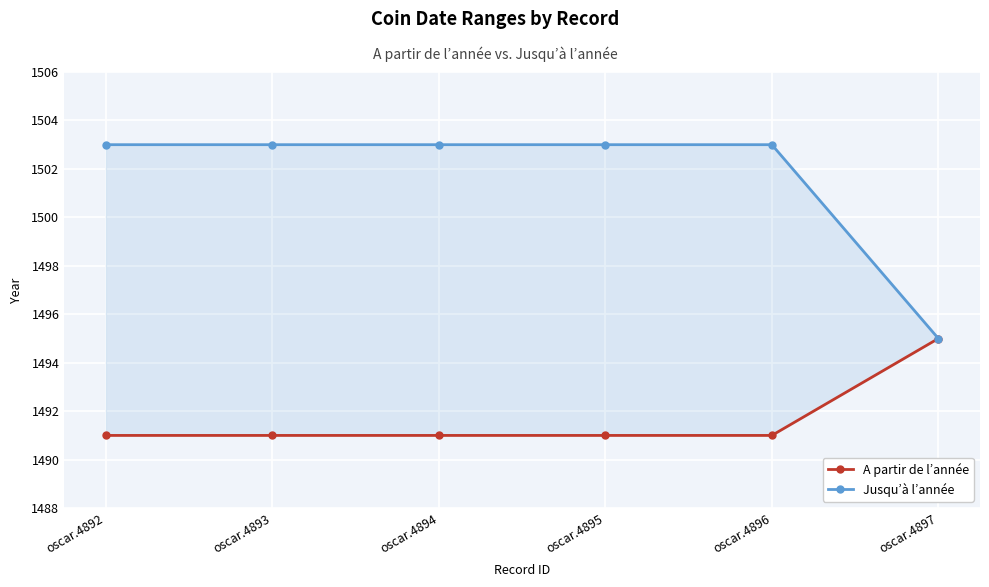

Which has a higher value, oscar.4894 or oscar.4895?

oscar.4894